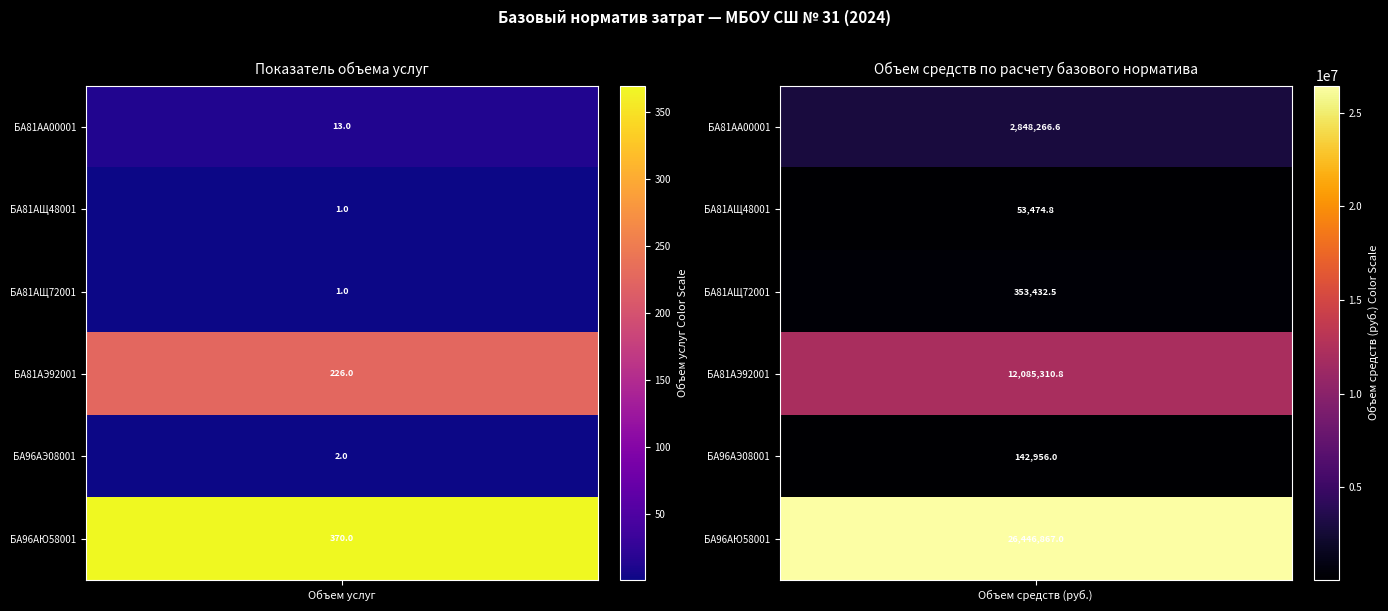

How many distinct data groups are displayed?

6